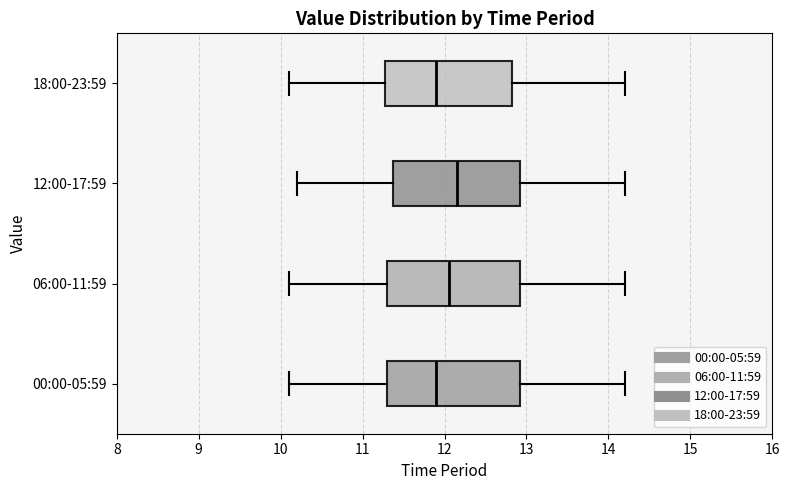

Reading bottom to top, read every box against the x-axis: the position of its median line, the range the box covers, and the ends of its whiskers. The values are not printed on the chart, so give them approximately, as read against the axis.

00:00-05:59: median 11.9, box 11.3 to 12.9, whiskers 10.1 to 14.2
06:00-11:59: median 12.1, box 11.3 to 12.9, whiskers 10.1 to 14.2
12:00-17:59: median 12.2, box 11.4 to 12.9, whiskers 10.2 to 14.2
18:00-23:59: median 11.9, box 11.3 to 12.8, whiskers 10.1 to 14.2